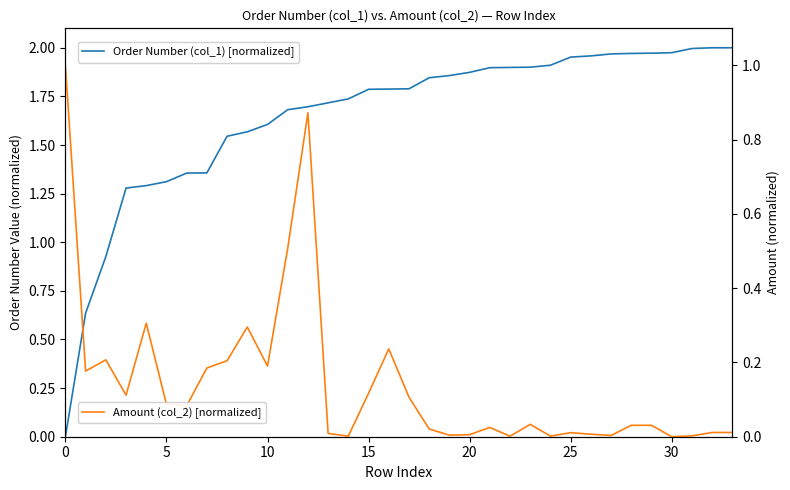

What is the highest value of the Order Number (col_1) [normalized] series?

2.0